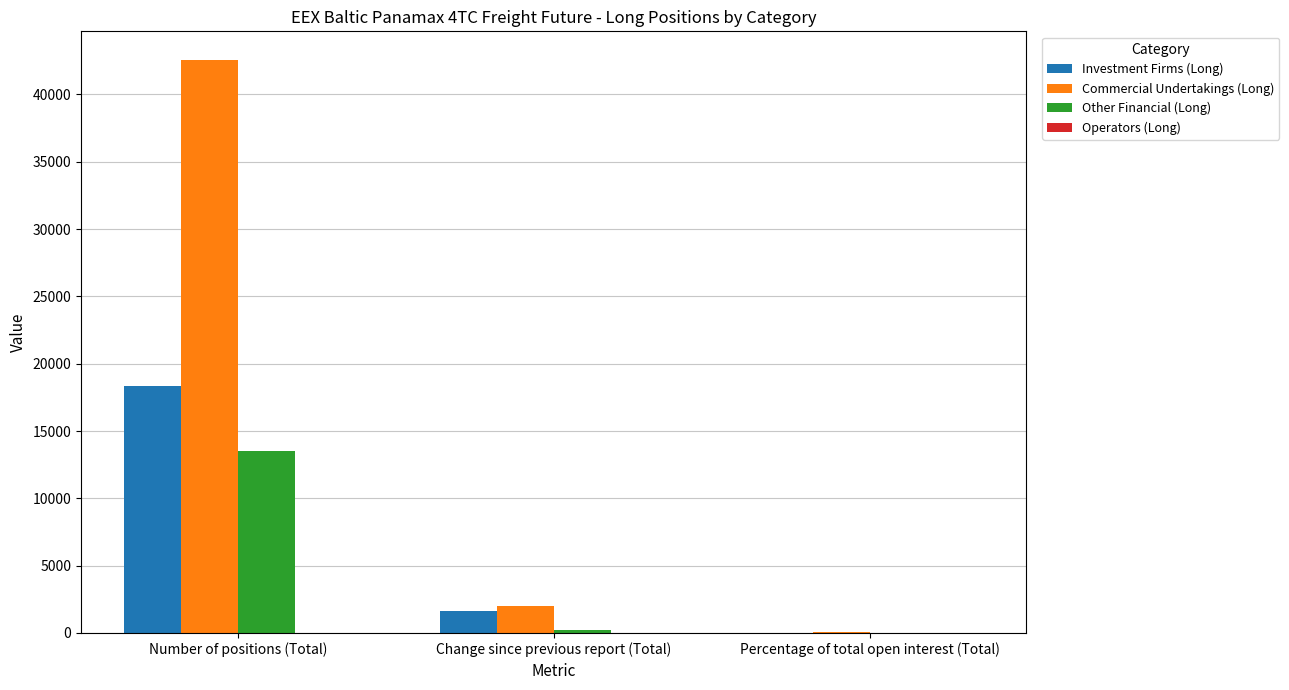

What is the approximate value of Investment Firms (Long) at Percentage of total open interest (Total)?

24.6